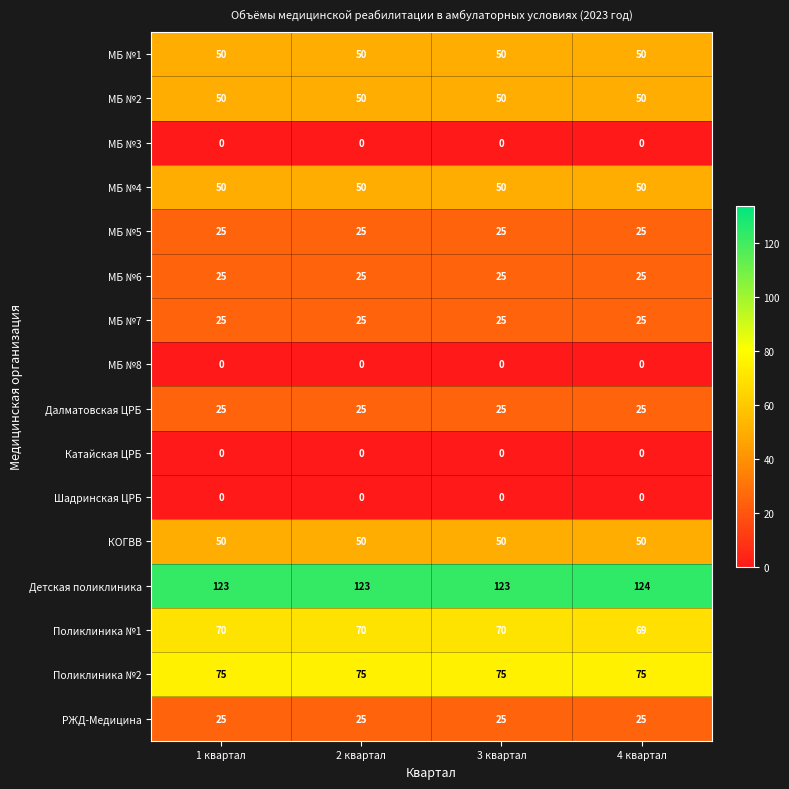

What is the maximum value shown in the chart?

124